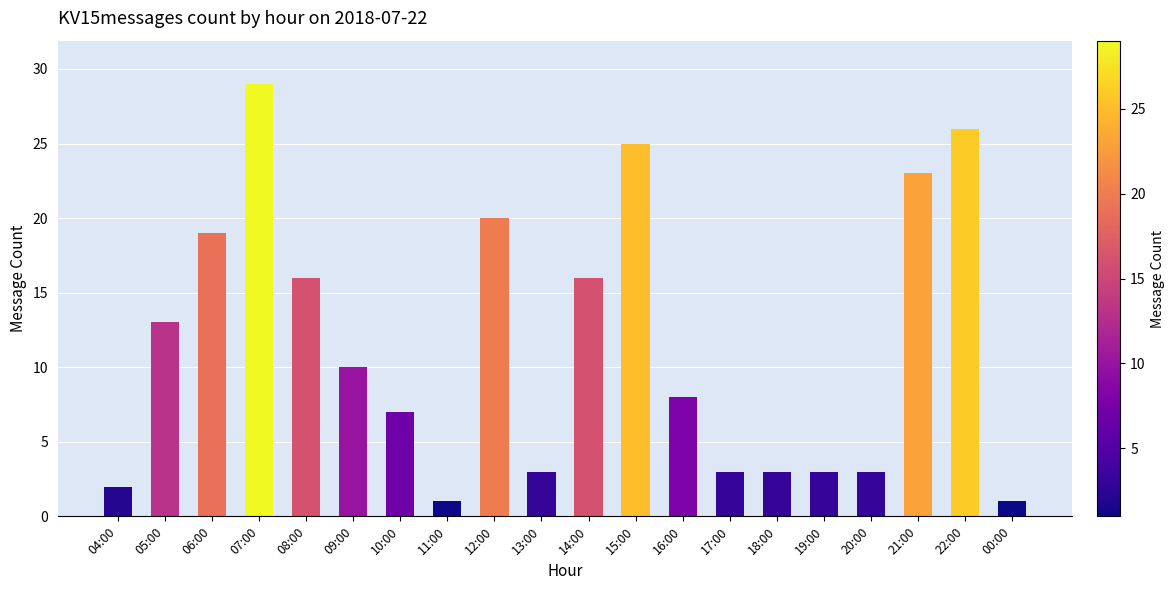

What is the greatest value displayed?

29